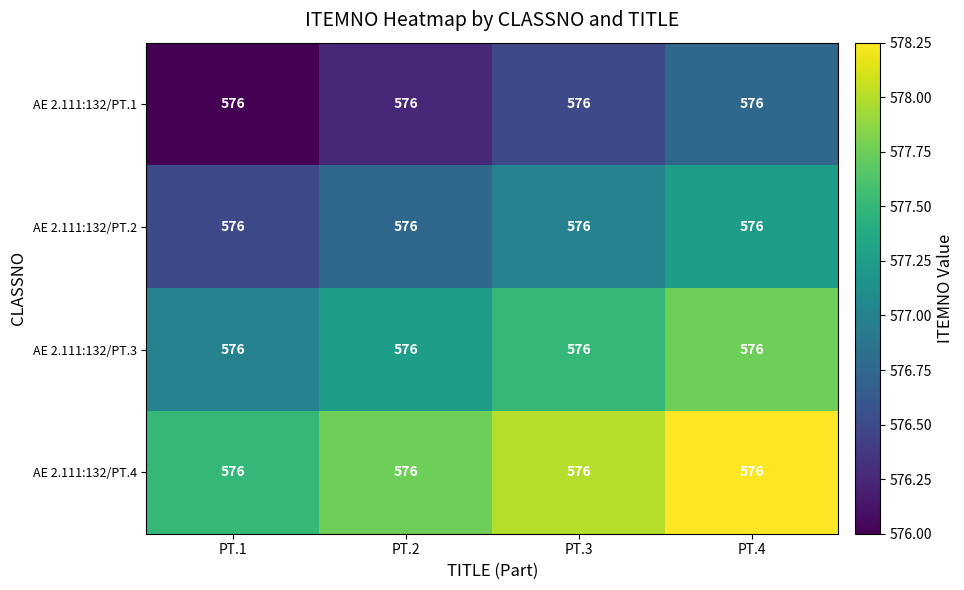

The value of AE 2.111:132/PT.3 at PT.2 is 577.2. True or false?

True